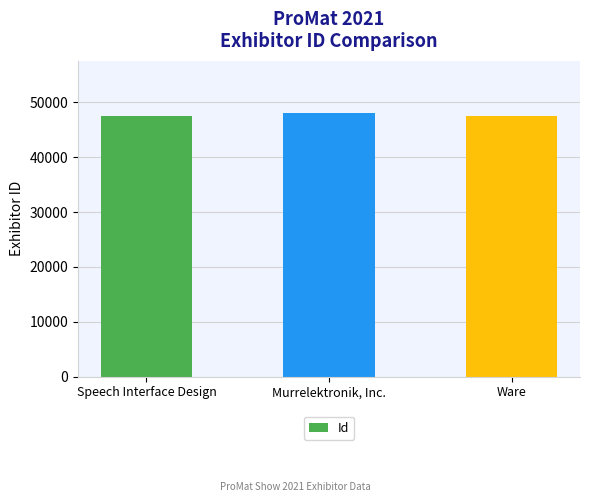

How many series are shown in this chart?

1